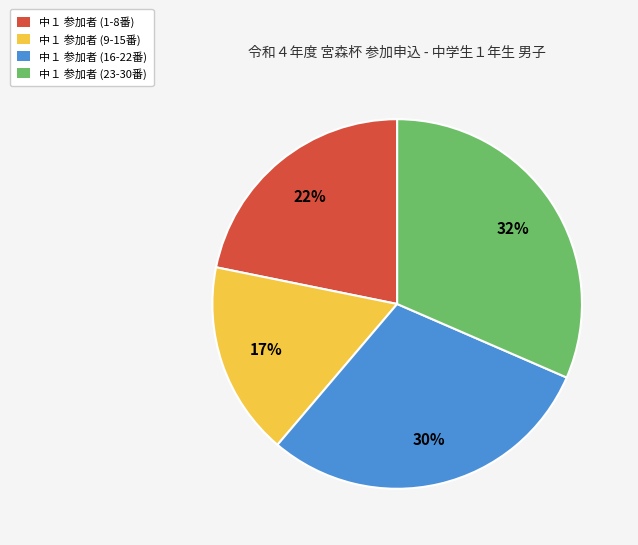

How many segments does this pie chart have?

4